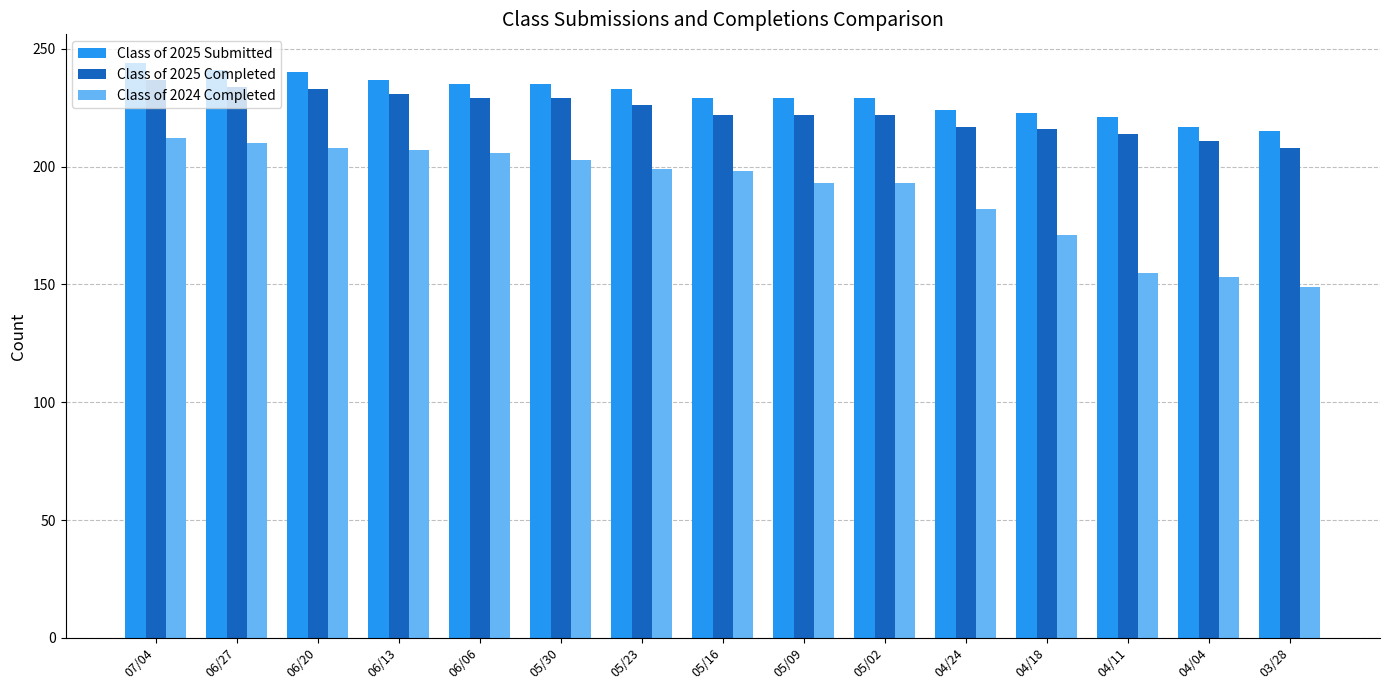

List the series in order of their overall mean, lowest first.

Class of 2024 Completed, Class of 2025 Completed, Class of 2025 Submitted